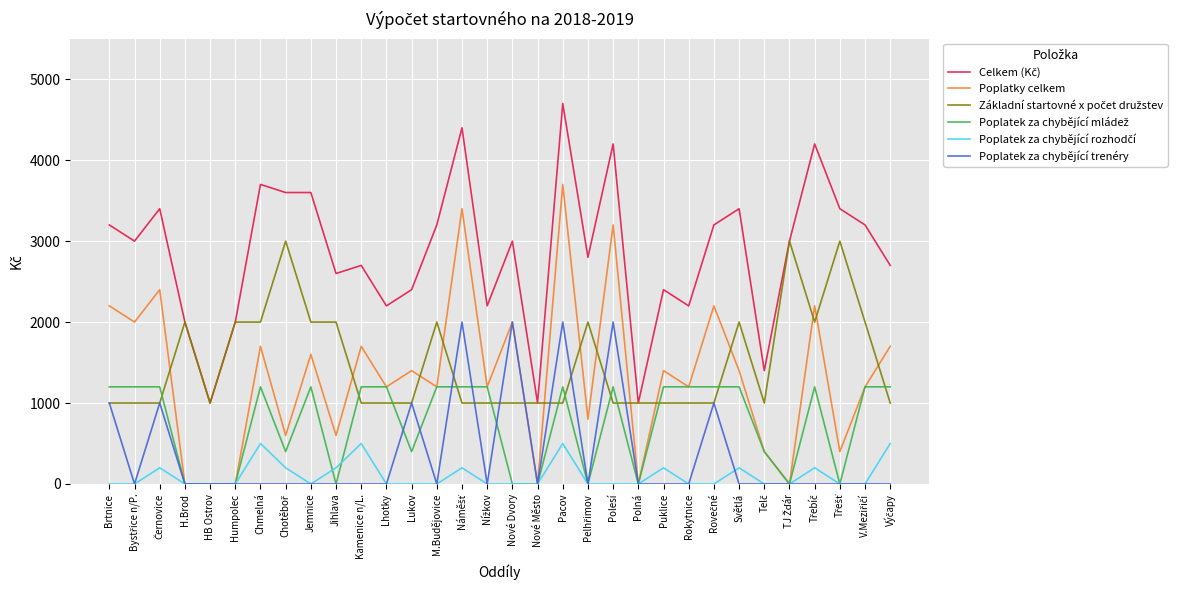

What position from the right is Lukov?

20